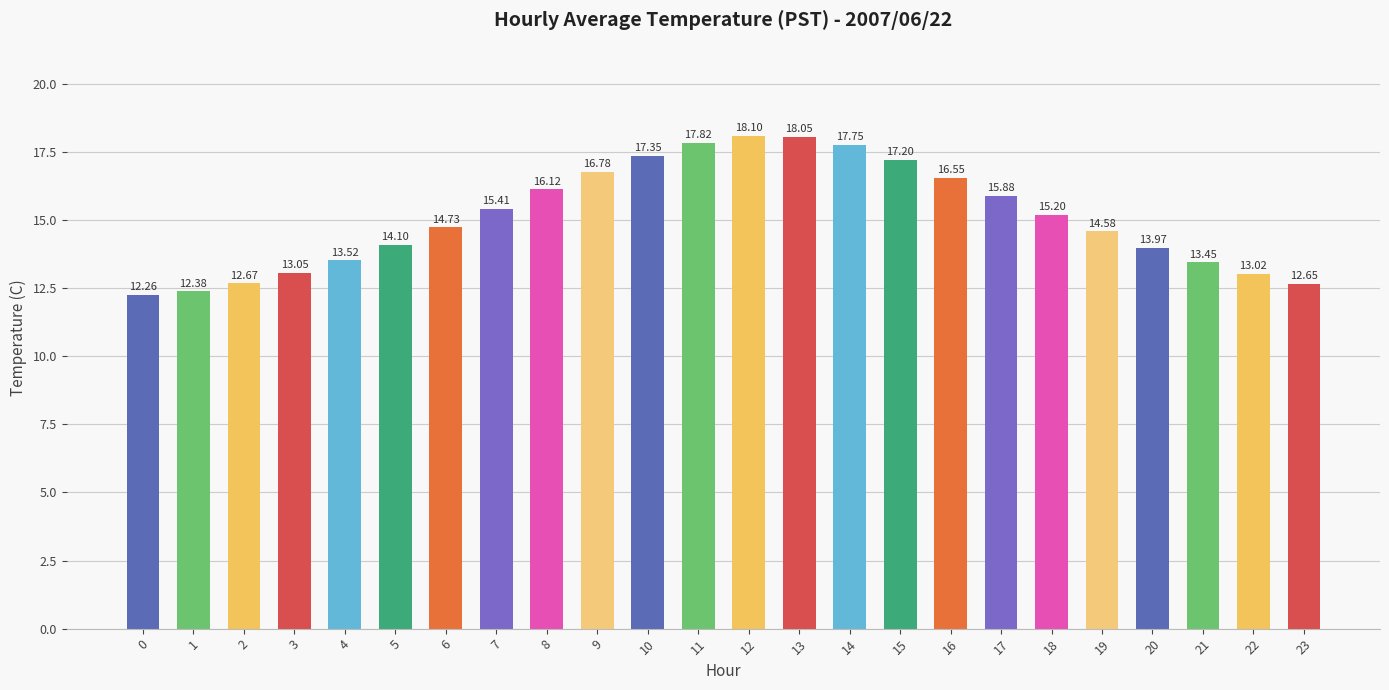

What is the change in value from 4 to 14?

+4.2